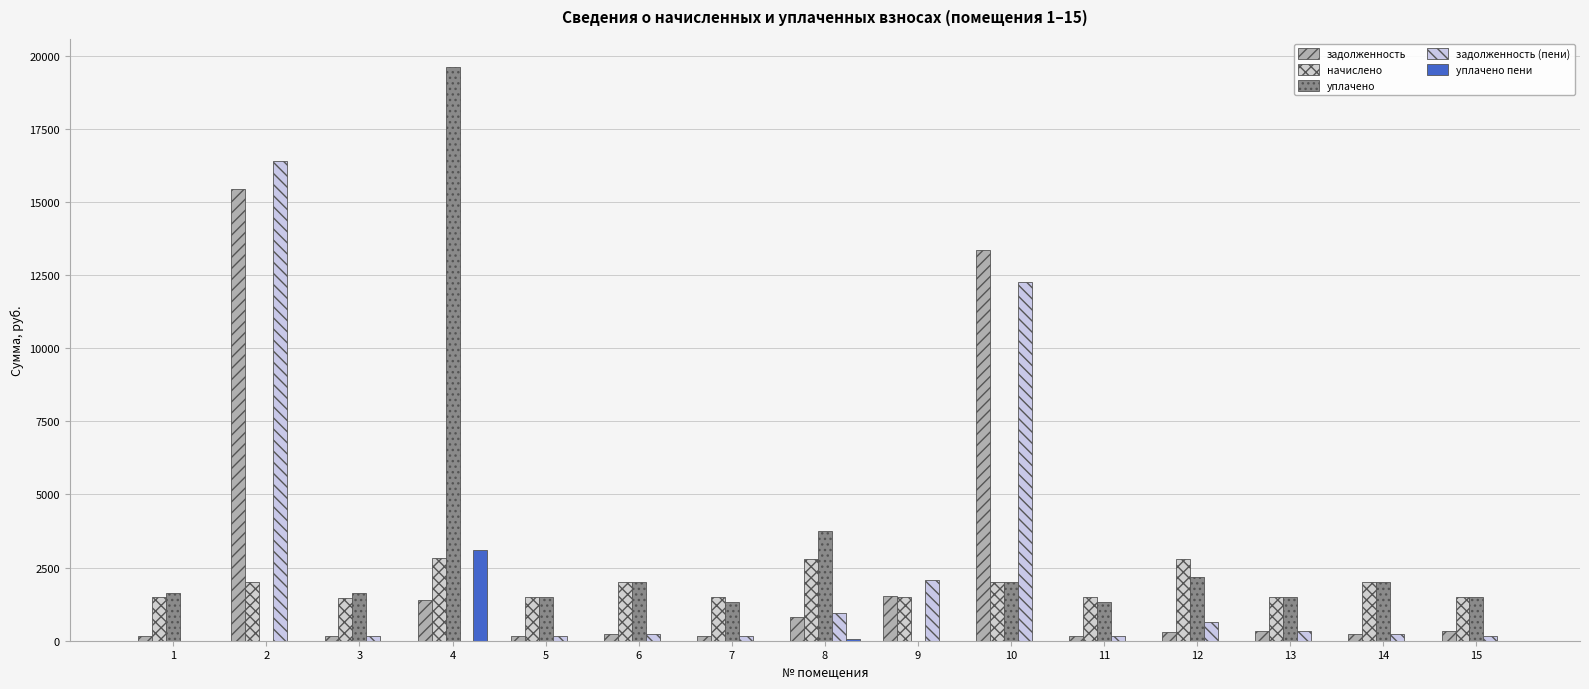

What is the sum of the задолженность (пени) values at 1 and 9?

2061.8